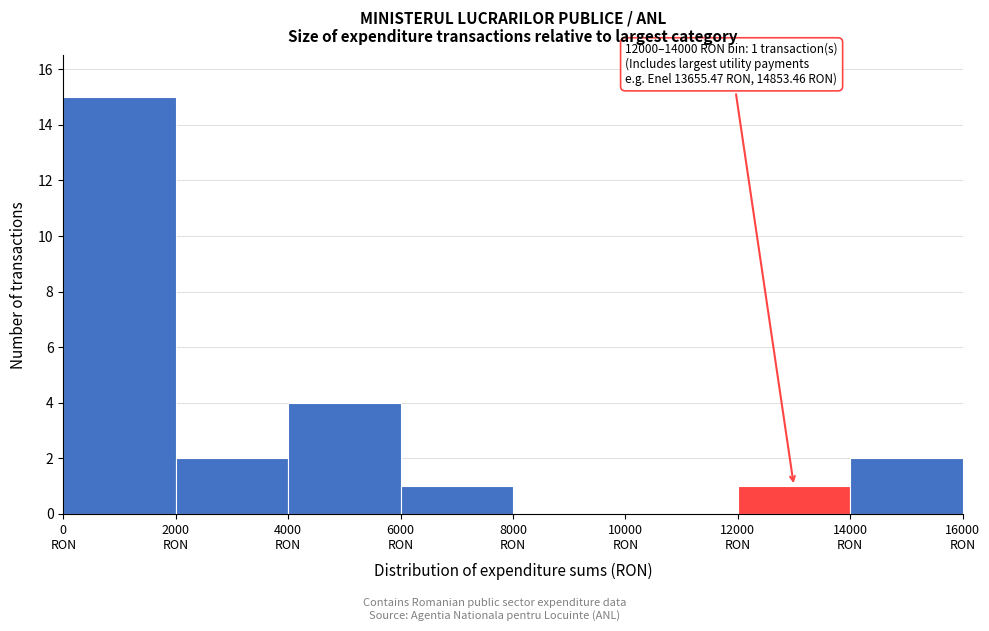

Which range on the x-axis has the tallest bar?

0 to 2000